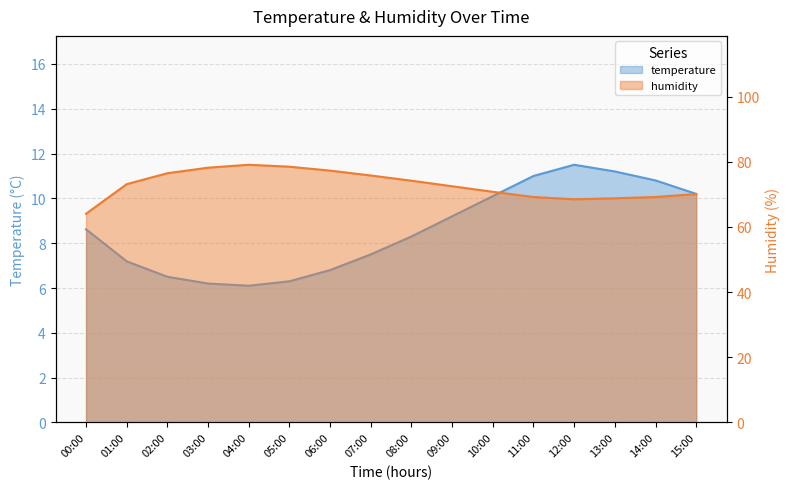

At 02:00, list the series in order from largest to smallest.

humidity, temperature